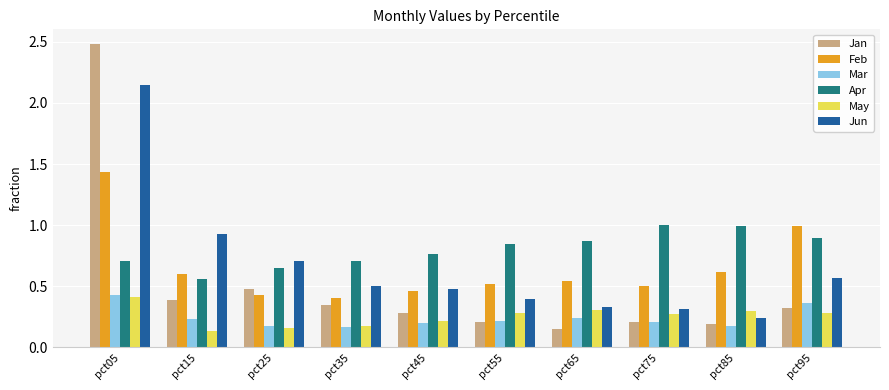

Which series has the largest total across all categories?

Apr